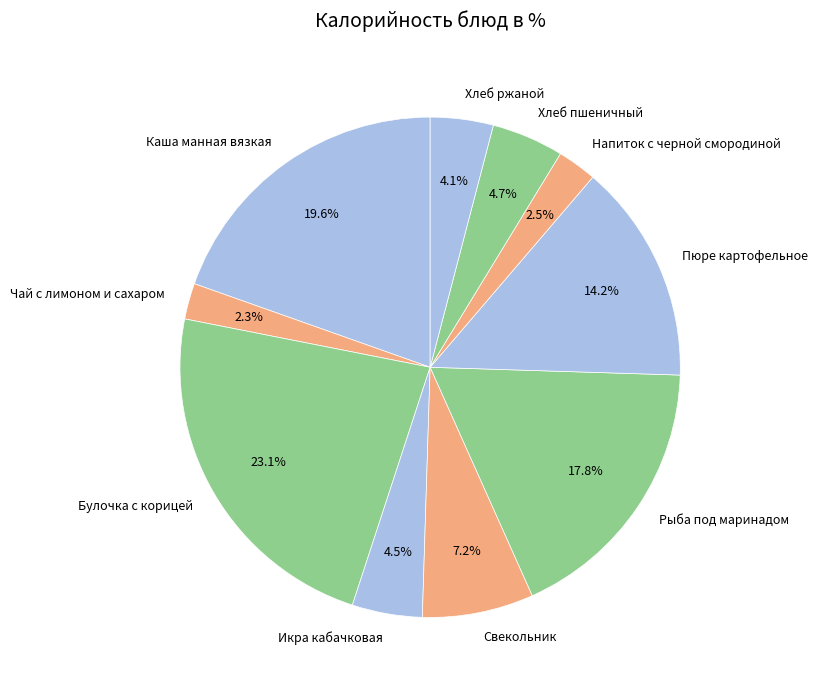

Combined, what portion of the pie is Хлеб ржаной and Рыба под маринадом?

21.9%